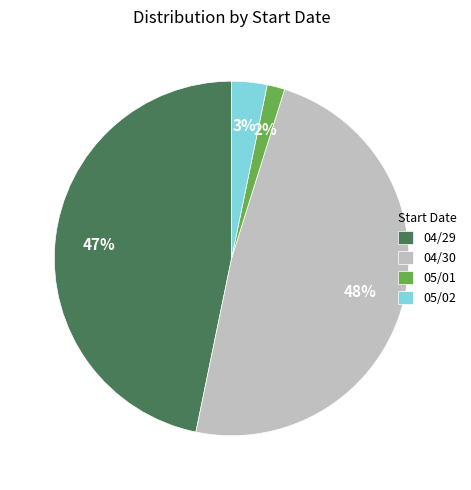

What is the smallest slice in the pie chart?

05/01